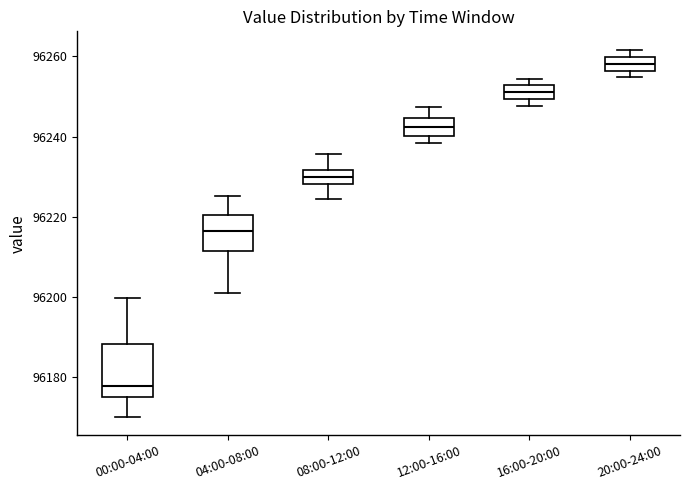

Reading left to right, transcribe this box plot: for each box, give where its median line is, the range the box spans, and where its two whiskers end, as read against the y-axis. The values are not printed on the chart, so give them approximately, as read against the axis.

00:00-04:00: median 96178, box 96176 to 96188, whiskers 96170 to 96200
04:00-08:00: median 96216, box 96212 to 96220, whiskers 96200 to 96226
08:00-12:00: median 96230, box 96228 to 96232, whiskers 96224 to 96236
12:00-16:00: median 96242, box 96240 to 96244, whiskers 96238 to 96248
16:00-20:00: median 96252 (inside the box), box 96250 to 96252, whiskers 96248 to 96254
20:00-24:00: median 96258, box 96256 to 96260, whiskers 96254 to 96262